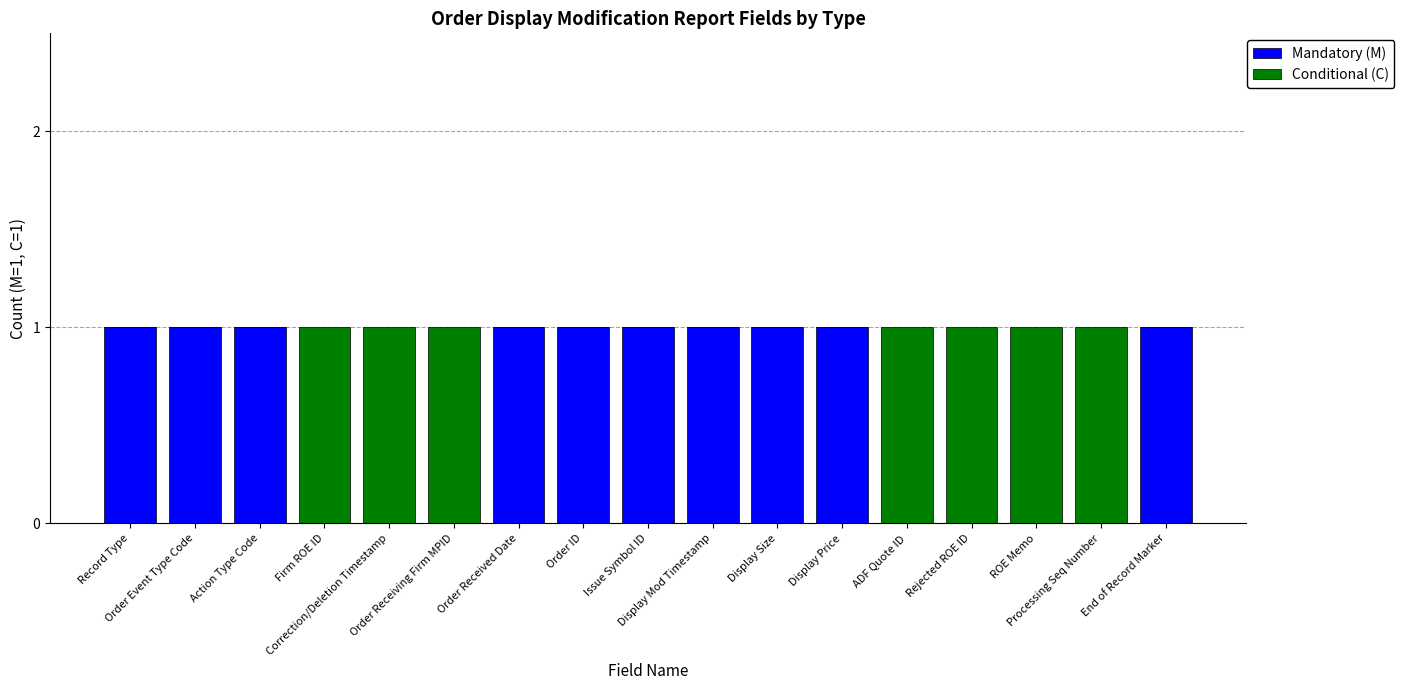

Does the chart contain stacked bars?

Yes